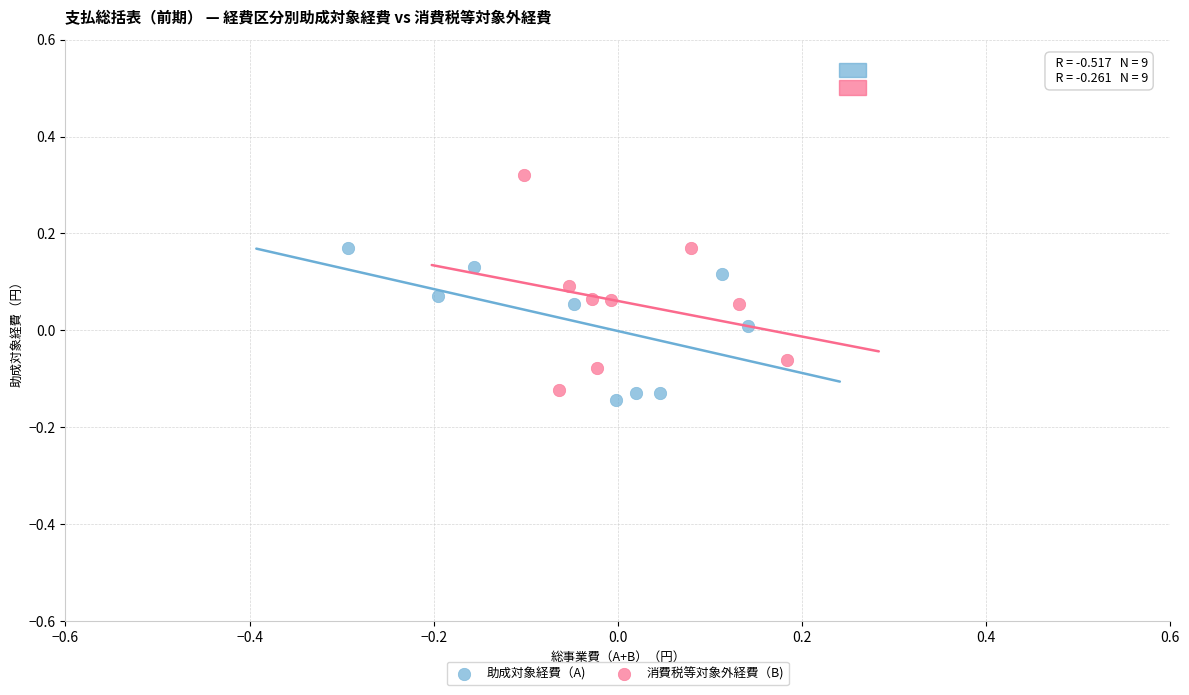

Which series reaches the minimum Y coordinate?

助成対象経費（A)